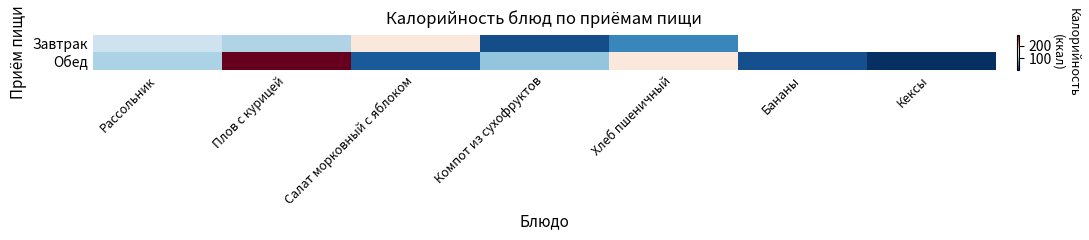

At how many categories does at least one series exceed 145?

3